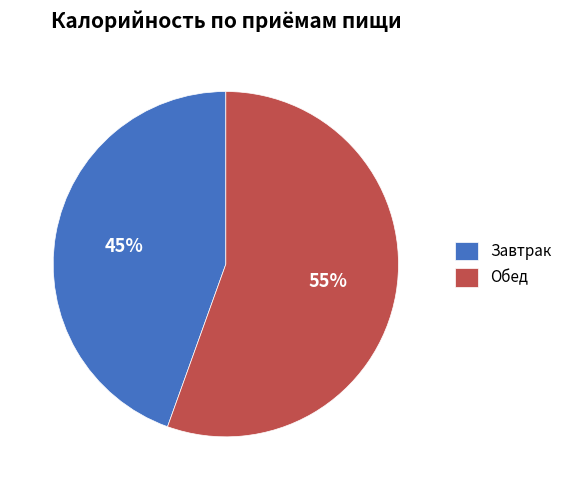

Do Завтрак and Обед together represent more than half of the pie?

Yes